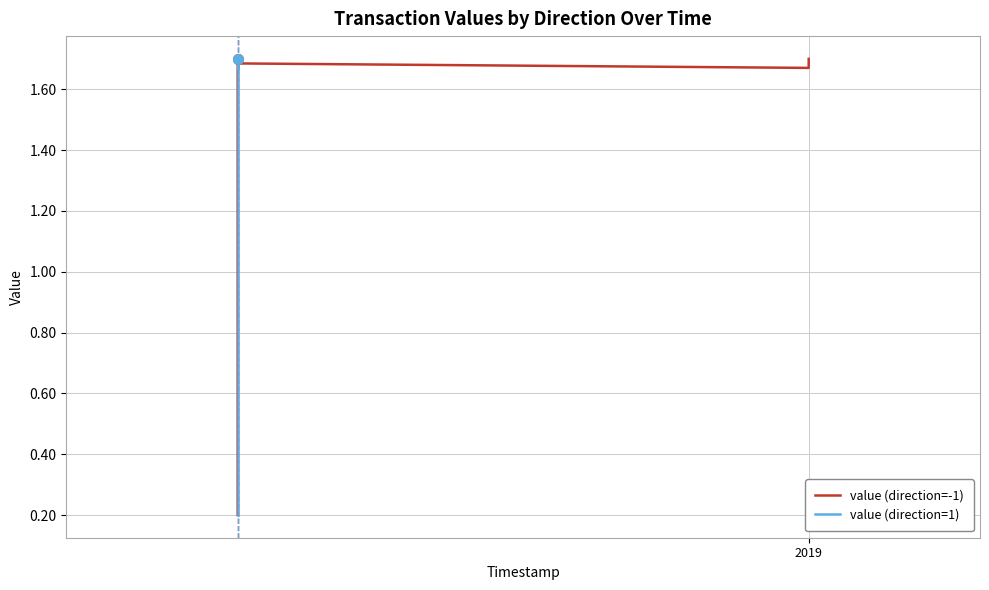

Is the value of value (direction=1) at 2019 greater than the value of value (direction=-1) at 5?

No